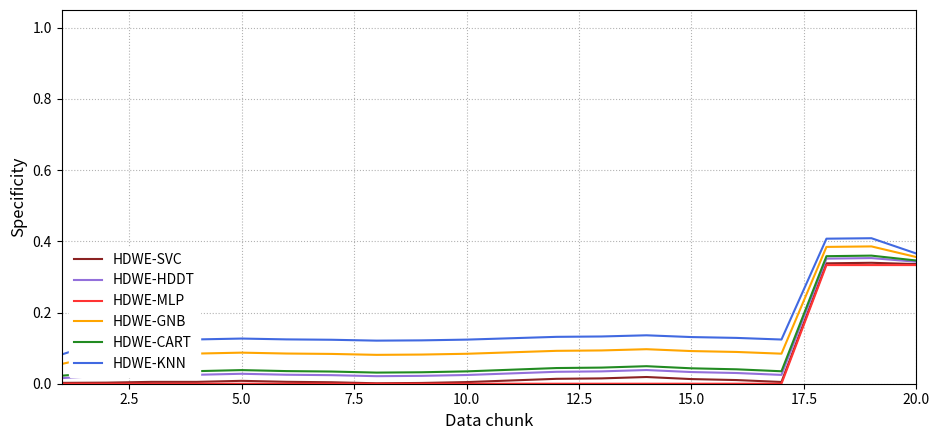

True or false: HDWE-MLP and HDWE-HDDT intersect in this chart.

False